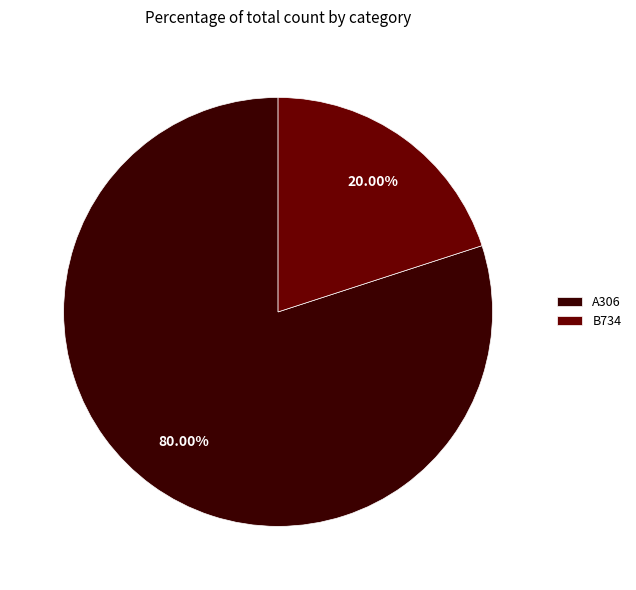

Do A306 and B734 together represent more than half of the pie?

Yes